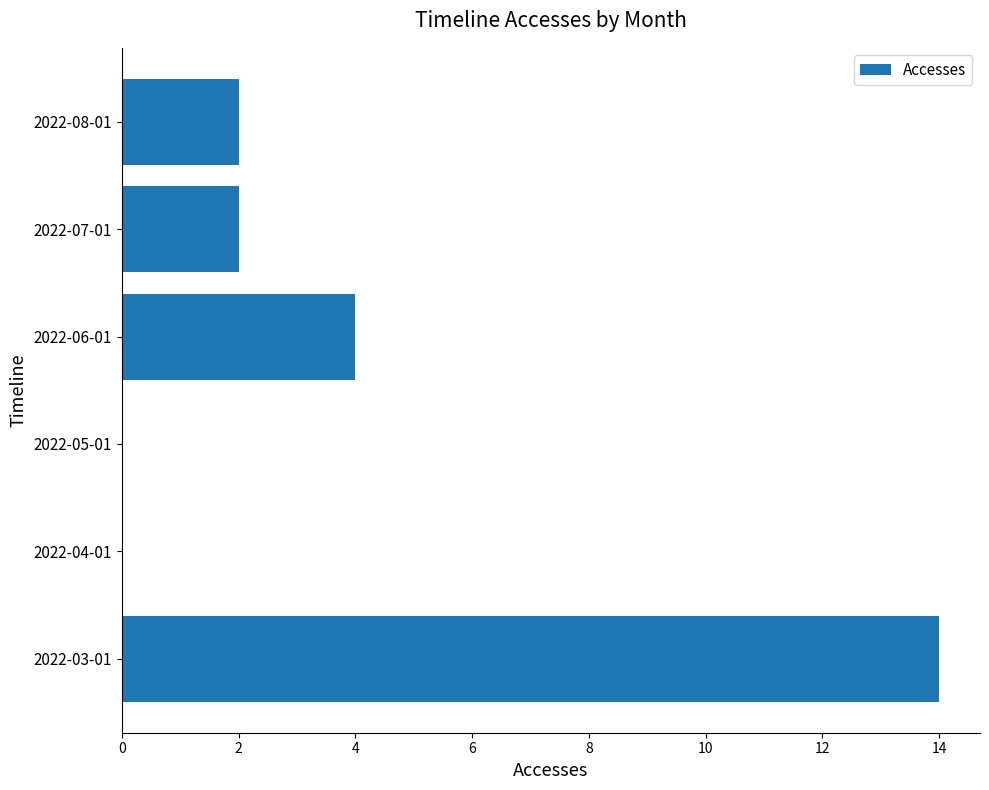

Which has a higher value, 2022-03-01 or 2022-08-01?

2022-03-01